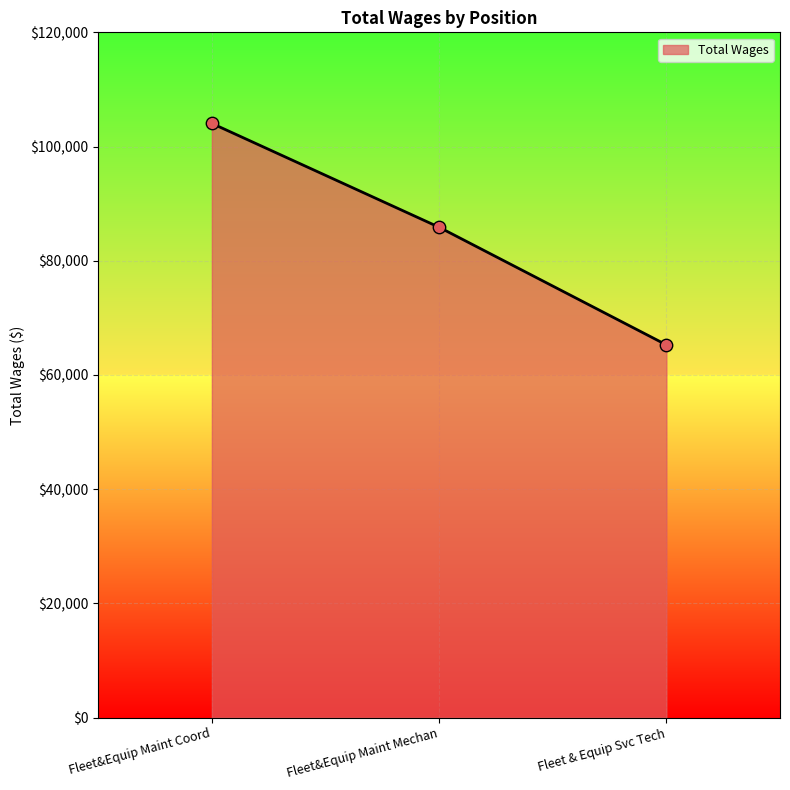

What is the change in value from Fleet&Equip Maint Coord to Fleet&Equip Maint Mechan?

-18186